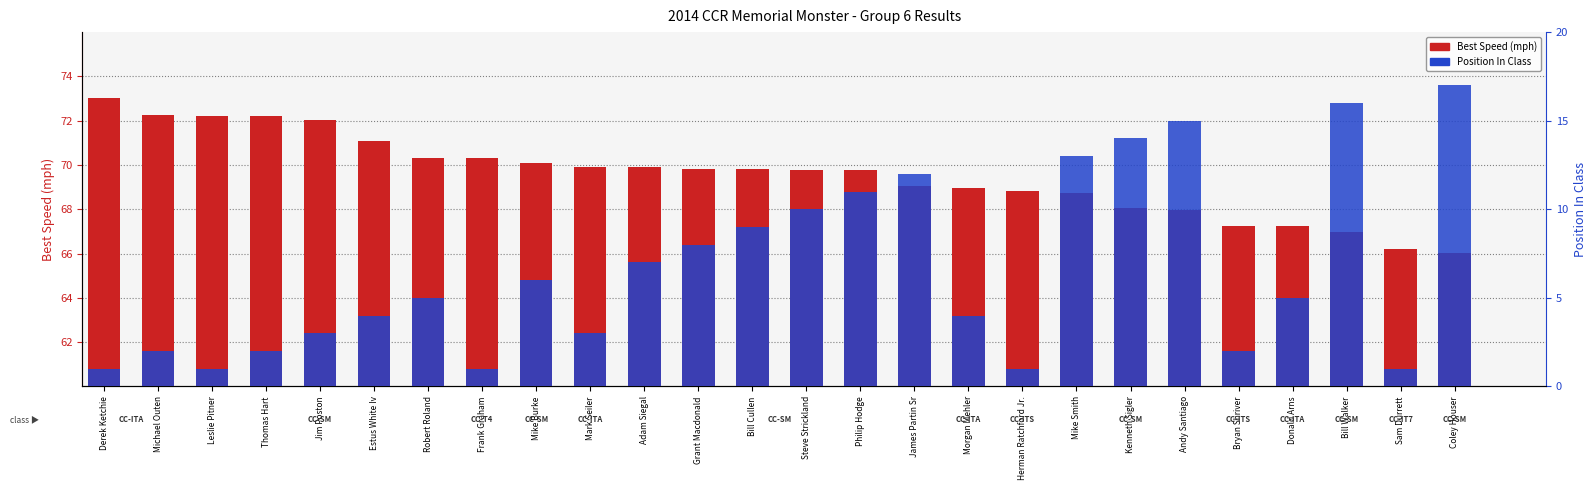

Reading left to right, extract all data points from this chart.

Best Speed (mph): Derek Ketchie=73.0	Michael Outen=72.3	Leslie Pitner=72.2	Thomas Hart=72.2	Jim Poston=72.0	Estus White Iv=71.1	Robert Roland=70.3	Frank Graham=70.3	Mike Burke=70.1	Mark Seiler=69.9	Adam Siegal=69.9	Grant Macdonald=69.8	Bill Cullen=69.8	Steve Strickland=69.8	Philip Hodge=69.8	James Partin Sr=69.0	Morgan Mehler=69.0	Herman Ratchford Jr.=68.8	Mike Smith=68.7	Kenneth Sigler=68.0	Andy Santiago=68.0	Bryan Shriver=67.3	Donald Arns=67.3	Bill Walker=67.0	Sam Durrett=66.2	Coley Houser=66.0
Position In Class: Derek Ketchie=1.0	Michael Outen=2.0	Leslie Pitner=1.0	Thomas Hart=2.0	Jim Poston=3.0	Estus White Iv=4.0	Robert Roland=5.0	Frank Graham=1.0	Mike Burke=6.0	Mark Seiler=3.0	Adam Siegal=7.0	Grant Macdonald=8.0	Bill Cullen=9.0	Steve Strickland=10.0	Philip Hodge=11.0	James Partin Sr=12.0	Morgan Mehler=4.0	Herman Ratchford Jr.=1.0	Mike Smith=13.0	Kenneth Sigler=14.0	Andy Santiago=15.0	Bryan Shriver=2.0	Donald Arns=5.0	Bill Walker=16.0	Sam Durrett=1.0	Coley Houser=17.0